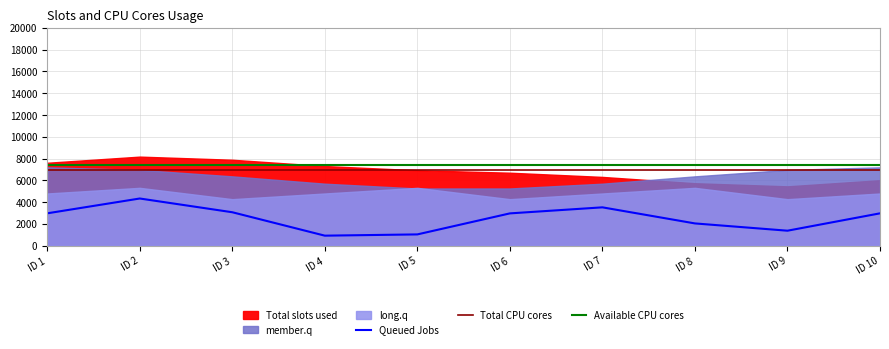

What is the sum of the Queued Jobs values at ID 9 and ID 10?

4364